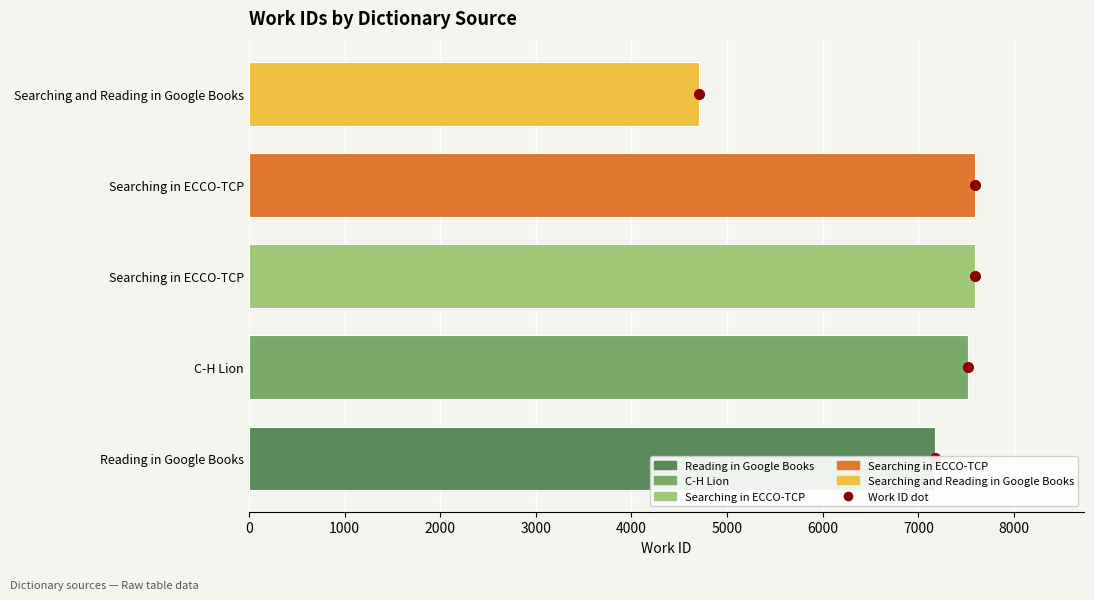

What is the difference between the highest and lowest values at 0?

7170